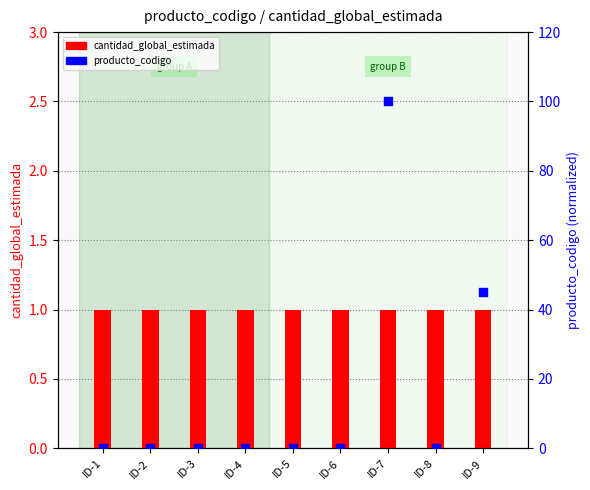

At how many categories does at least one series exceed 86?

1